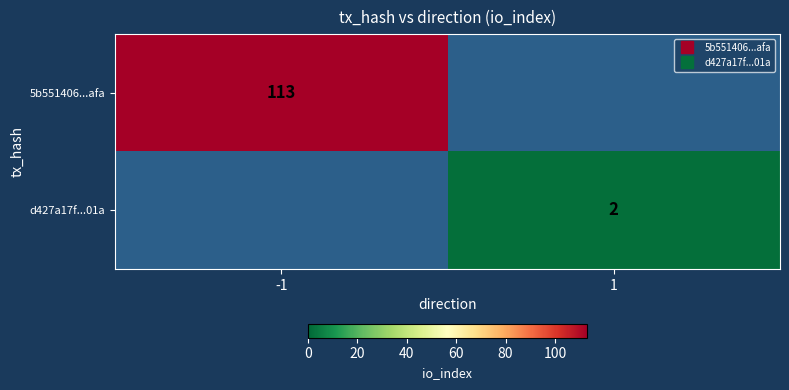

The 5b551406...afa series shows -52 at 1. True or false?

False